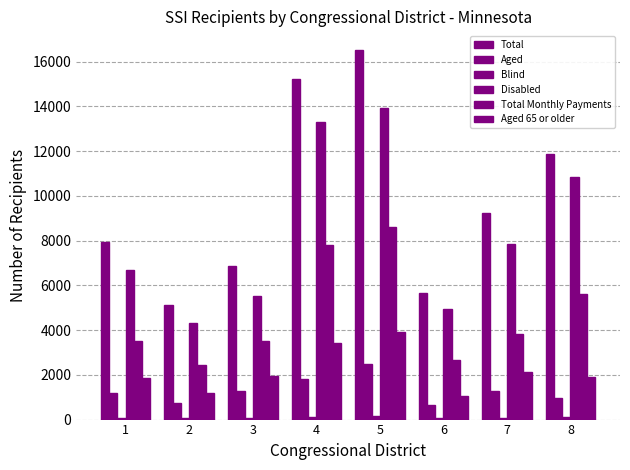

What is the value of the Disabled bar at the 8th from the left?

10833